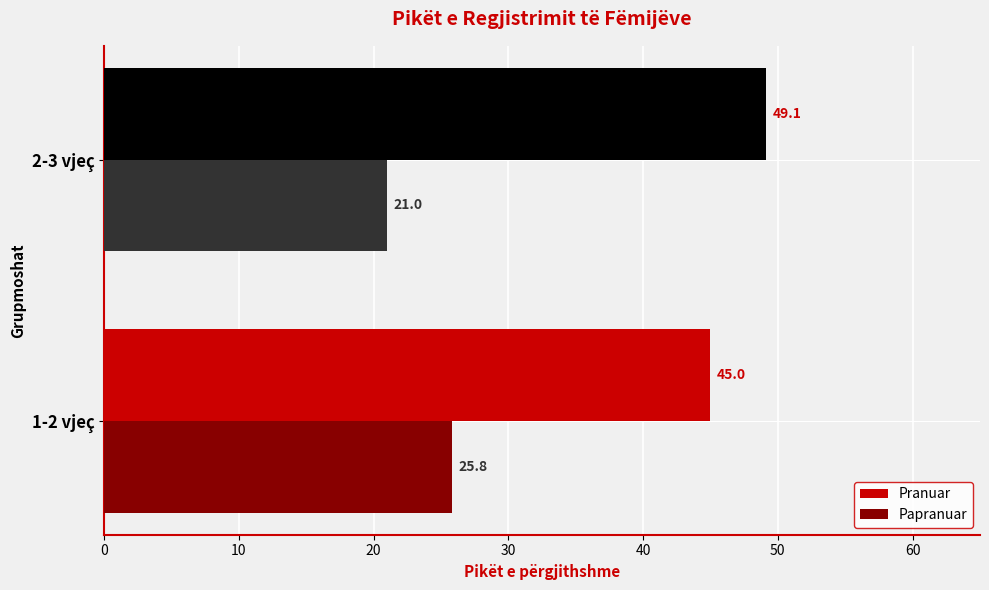

At which label is Papranuar closest to 23?

2-3 vjeç